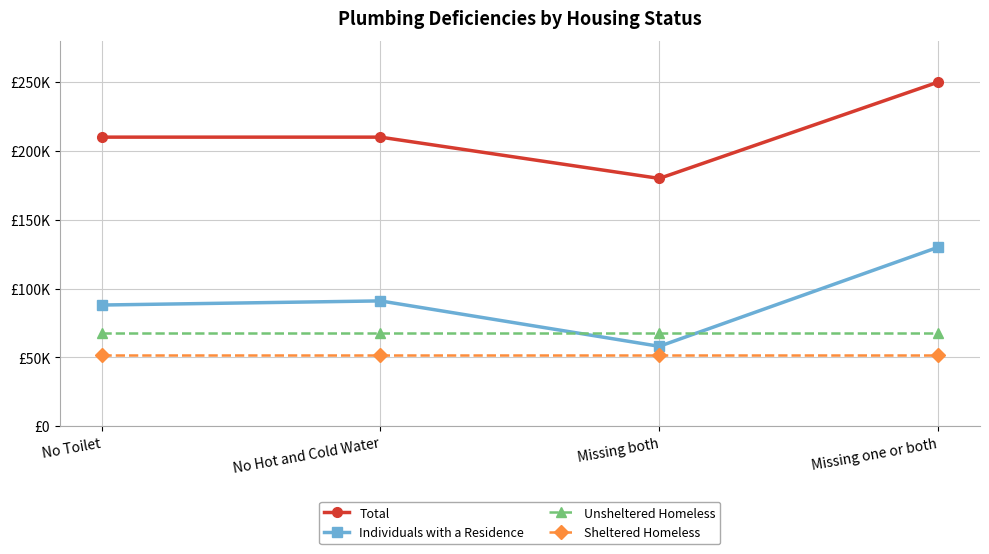

What are all the series names shown in the legend?

Total, Individuals with a Residence, Unsheltered Homeless, Sheltered Homeless